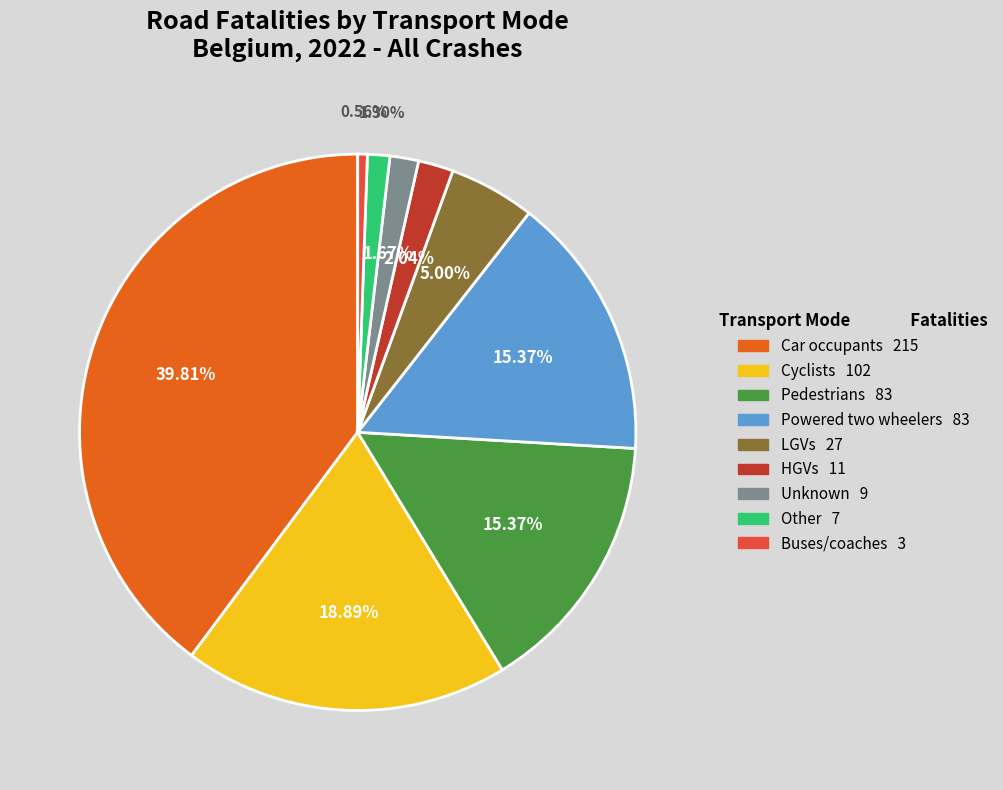

Does Other represent more than half of the total?

No